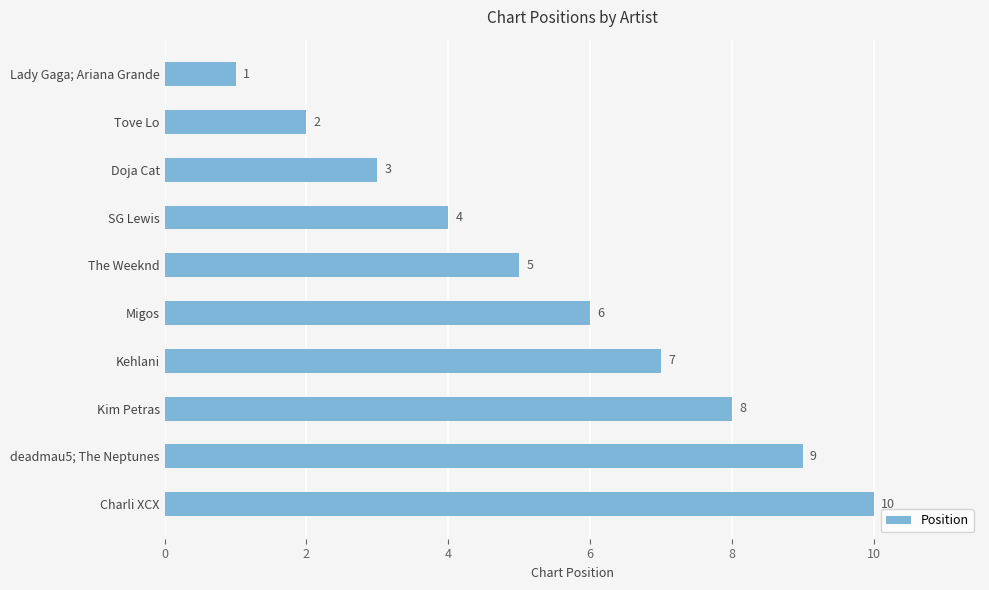

How many bars are there in total?

10